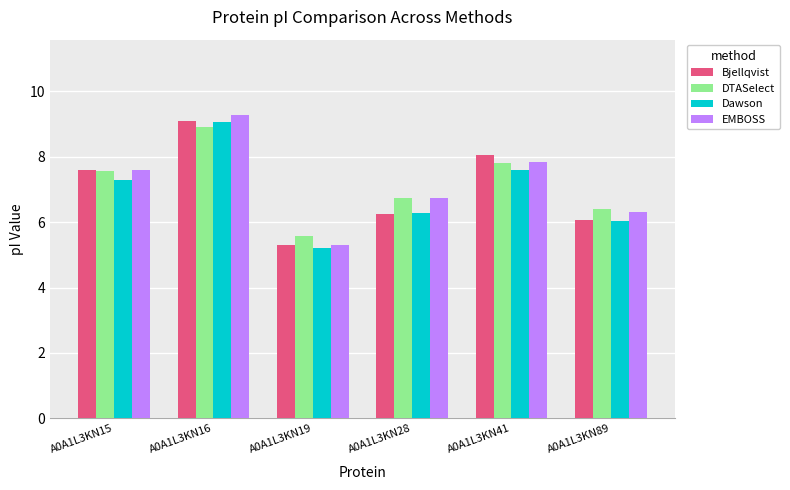

Reading left to right, what are all the values shown in this chart?

Bjellqvist: A0A1L3KN15=7.6	A0A1L3KN16=9.1	A0A1L3KN19=5.3	A0A1L3KN28=6.3	A0A1L3KN41=8.1	A0A1L3KN89=6.1
DTASelect: A0A1L3KN15=7.6	A0A1L3KN16=8.9	A0A1L3KN19=5.6	A0A1L3KN28=6.8	A0A1L3KN41=7.8	A0A1L3KN89=6.4
Dawson: A0A1L3KN15=7.3	A0A1L3KN16=9.1	A0A1L3KN19=5.2	A0A1L3KN28=6.3	A0A1L3KN41=7.6	A0A1L3KN89=6.0
EMBOSS: A0A1L3KN15=7.6	A0A1L3KN16=9.3	A0A1L3KN19=5.3	A0A1L3KN28=6.7	A0A1L3KN41=7.8	A0A1L3KN89=6.3